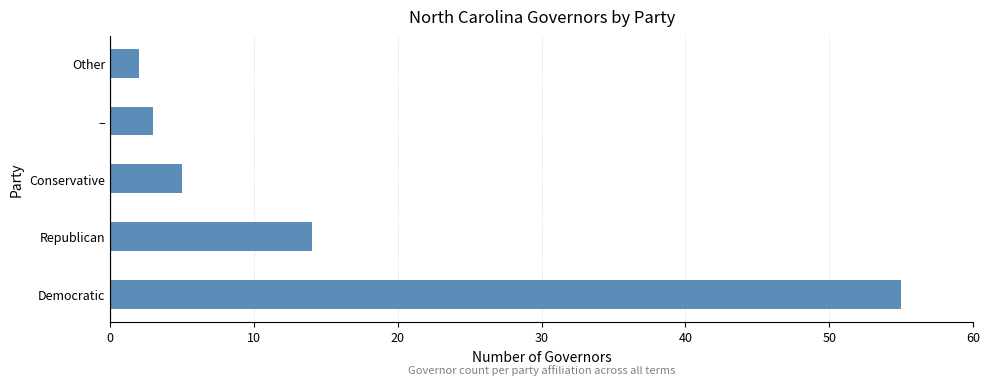

What is the maximum value shown in the chart?

55